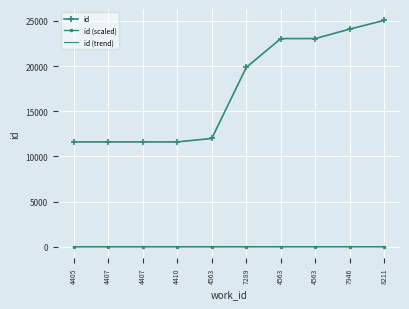

Reading left to right, extract all data points from this chart.

id: 4405=11604.0	4407=11607.0	4407=11608.0	4410=11610.0	4563=11985.0	7289=19851.0	4563=23039.0	4563=23040.0	7946=24094.0	8211=25057.0
id (scaled): 4405=10.9	4407=10.9	4407=10.9	4410=10.9	4563=11.0	7289=13.6	4563=14.7	4563=14.7	7946=15.0	8211=15.4
id (trend): 4405=7.0	4407=7.2	4407=7.3	4410=7.5	4563=7.6	7289=7.8	4563=7.9	4563=8.1	7946=8.2	8211=8.3